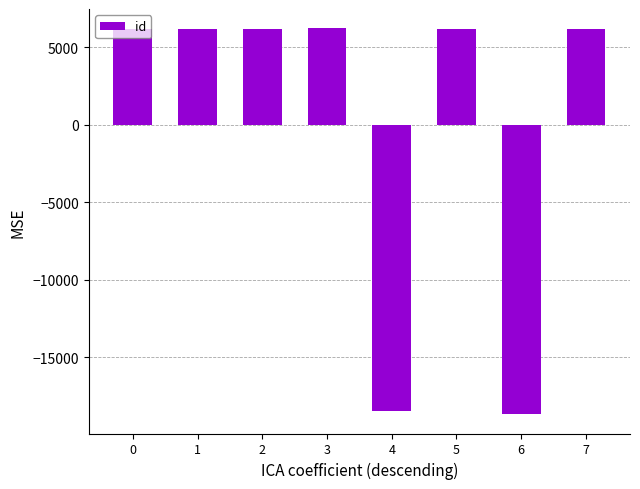

What is the value of the 1st bar from the left?

6179.8